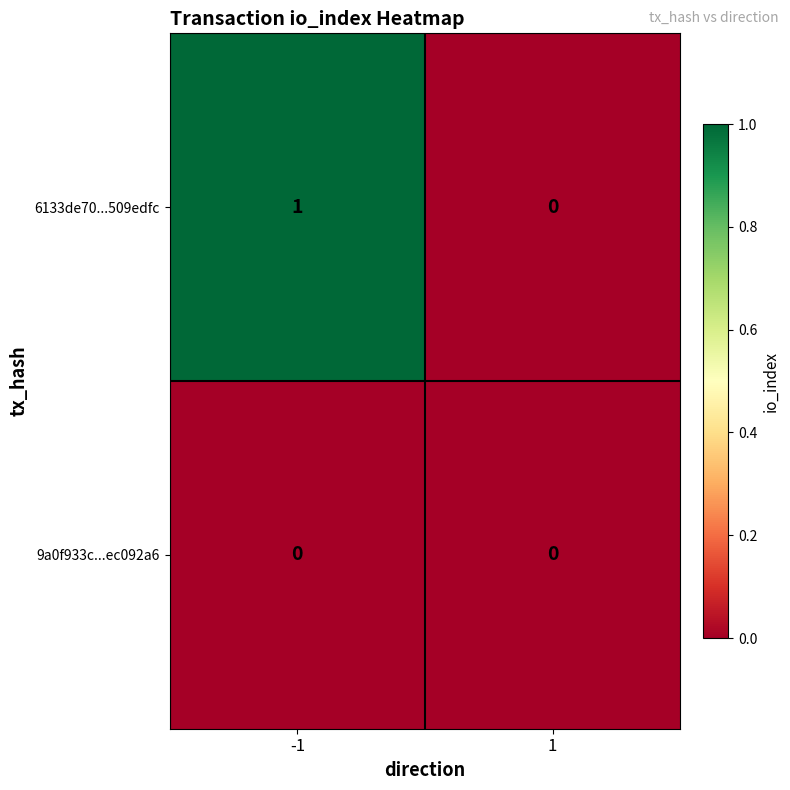

Which label corresponds to the largest value in the chart?

-1